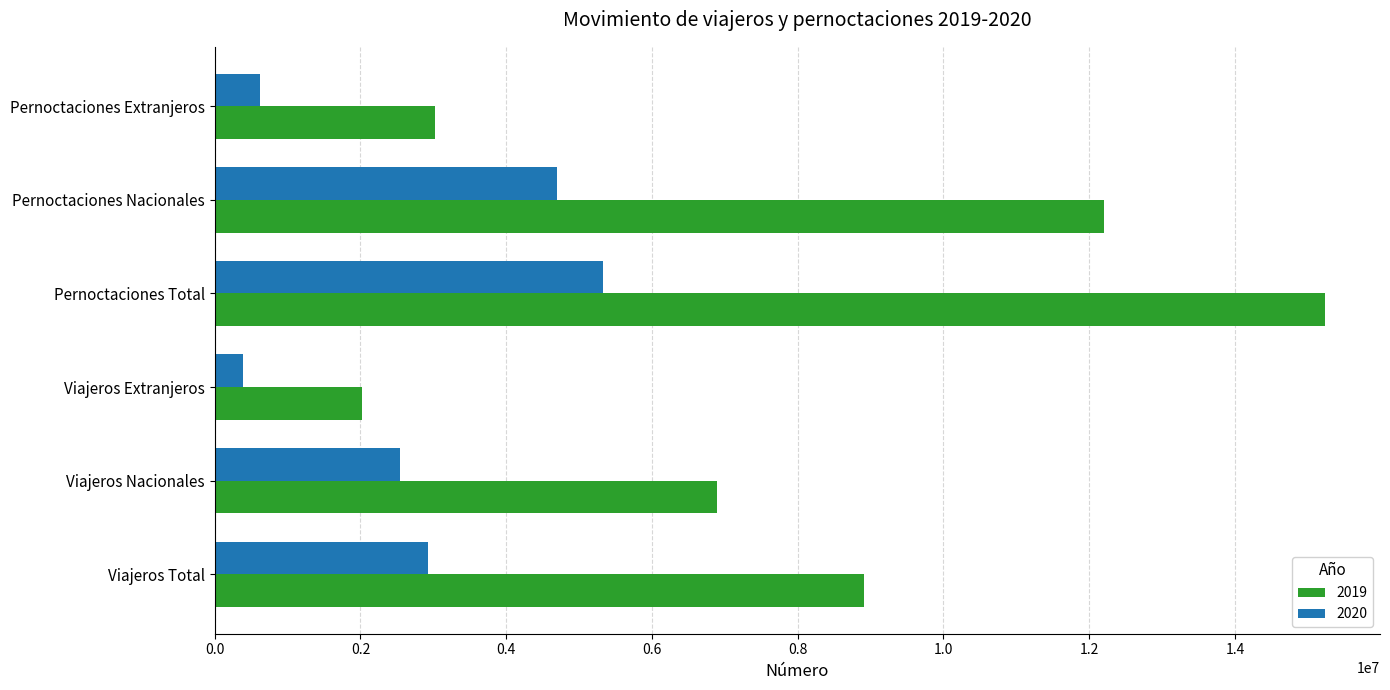

Which series changed the most between Viajeros Nacionales and Pernoctaciones Nacionales?

2019